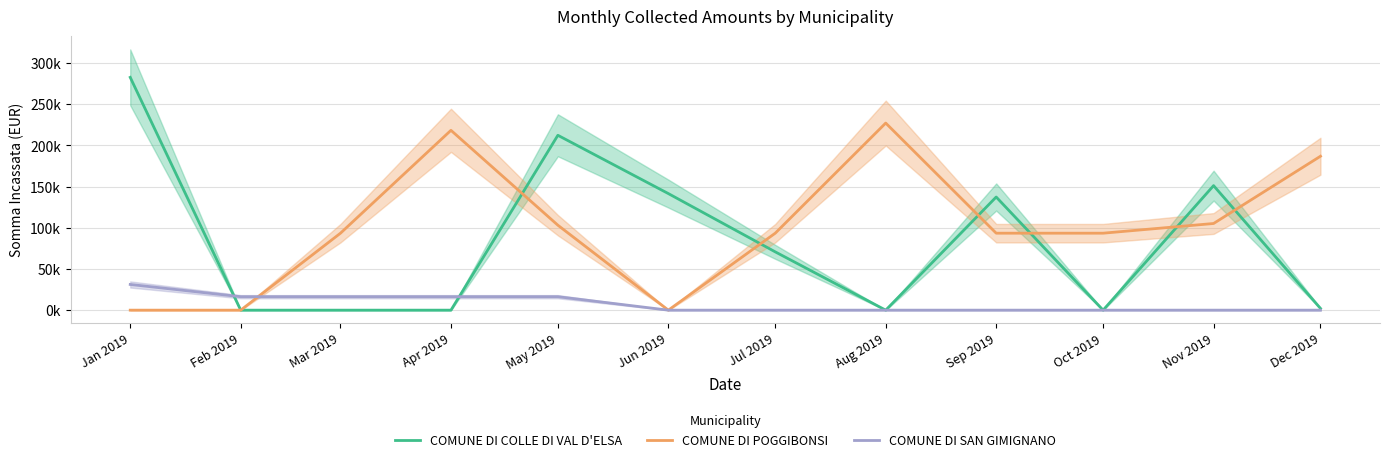

Which series has the largest total across all categories?

COMUNE DI POGGIBONSI